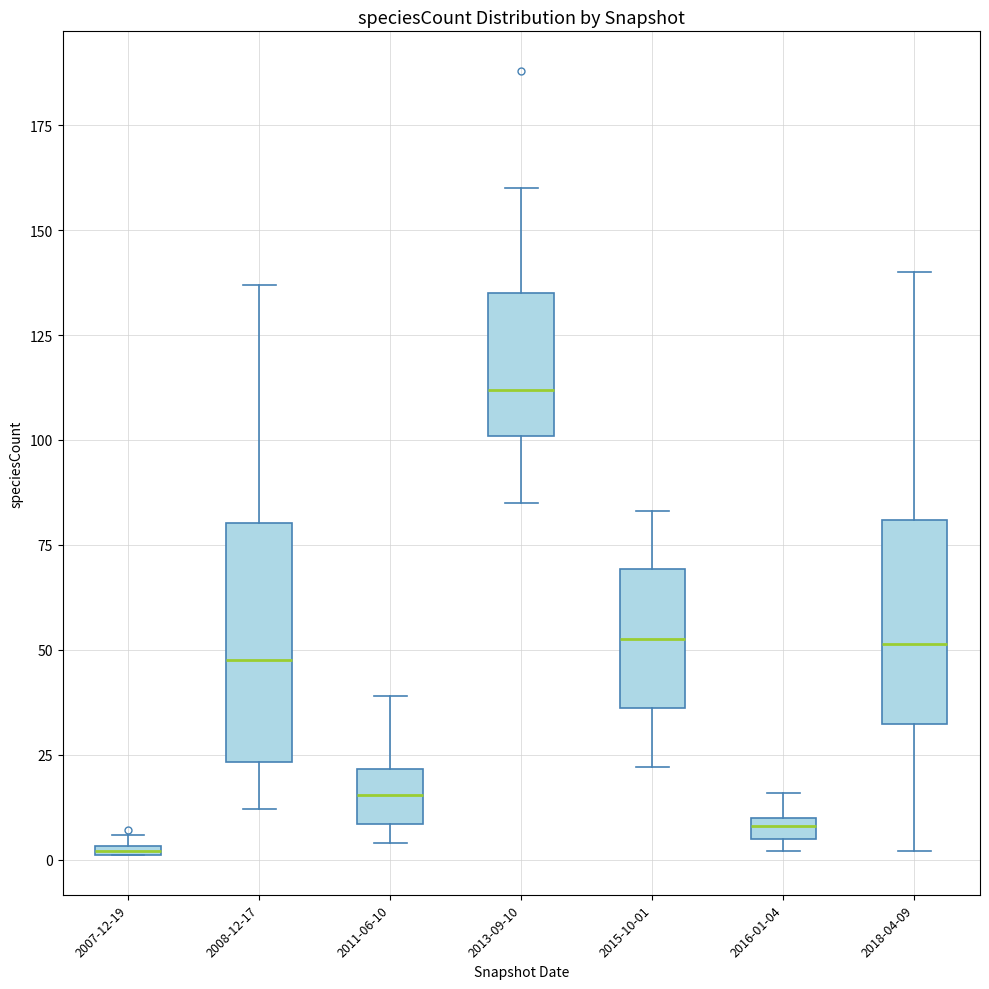

Where does the lower whisker of the box for 2013-09-10 end on the y-axis? The values are not printed on the chart, so give them approximately, as read against the axis.

85